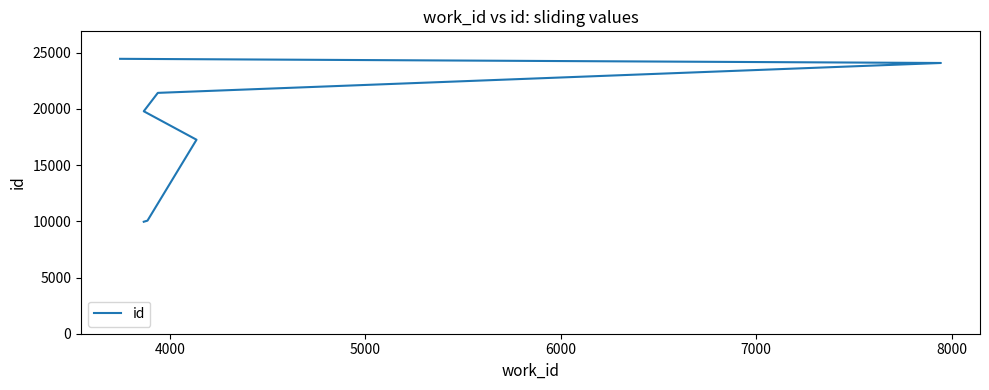

Reading right to left, what are all the values shown in this chart?

24457	24087	21428	19792	17259	10060	9963